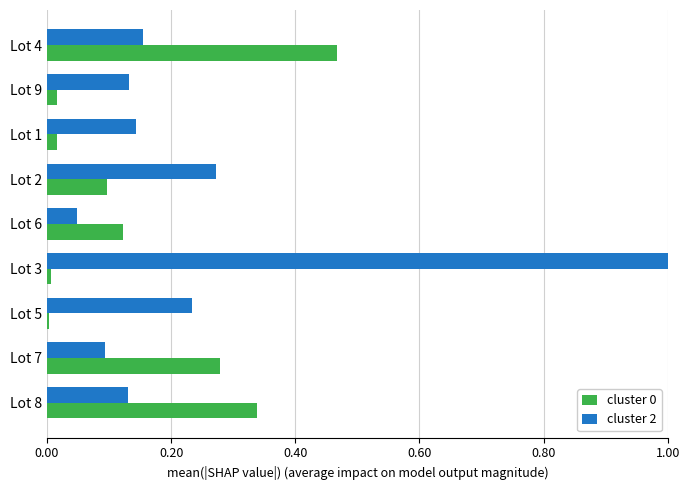

The value of cluster 0 at Lot 8 is 0.5. True or false?

False